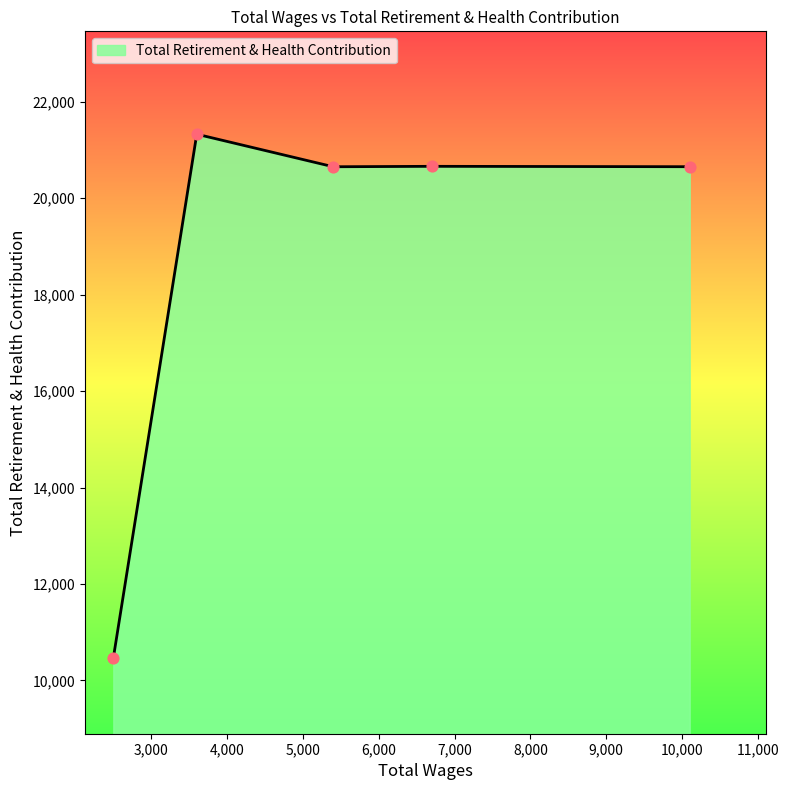

What is the average value?

18750